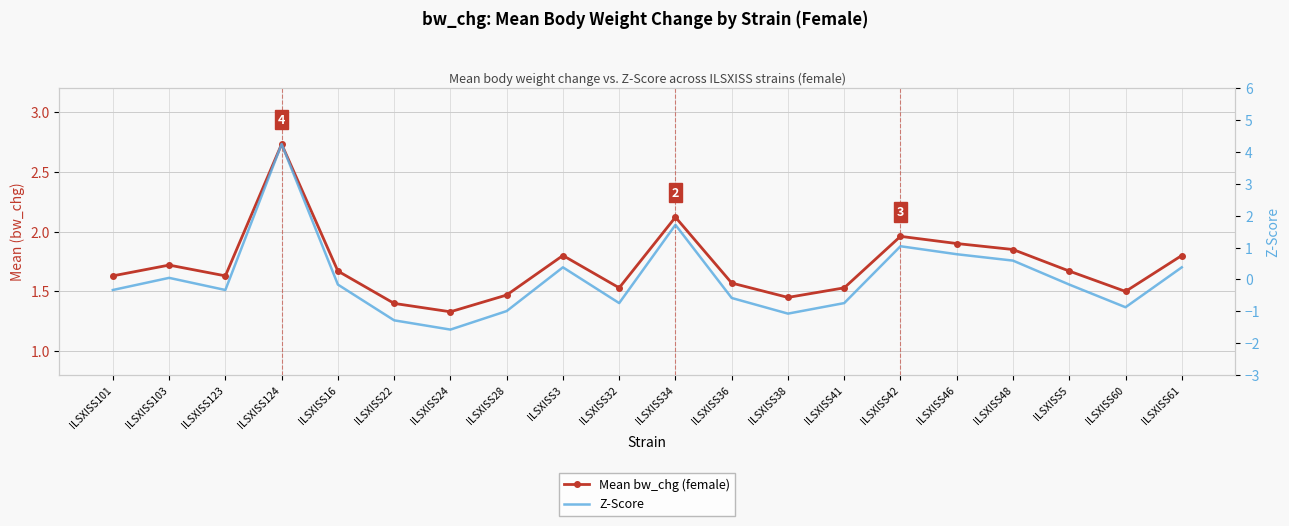

What is the value of the Mean bw_chg (female) point at the 12th from the left?

1.6